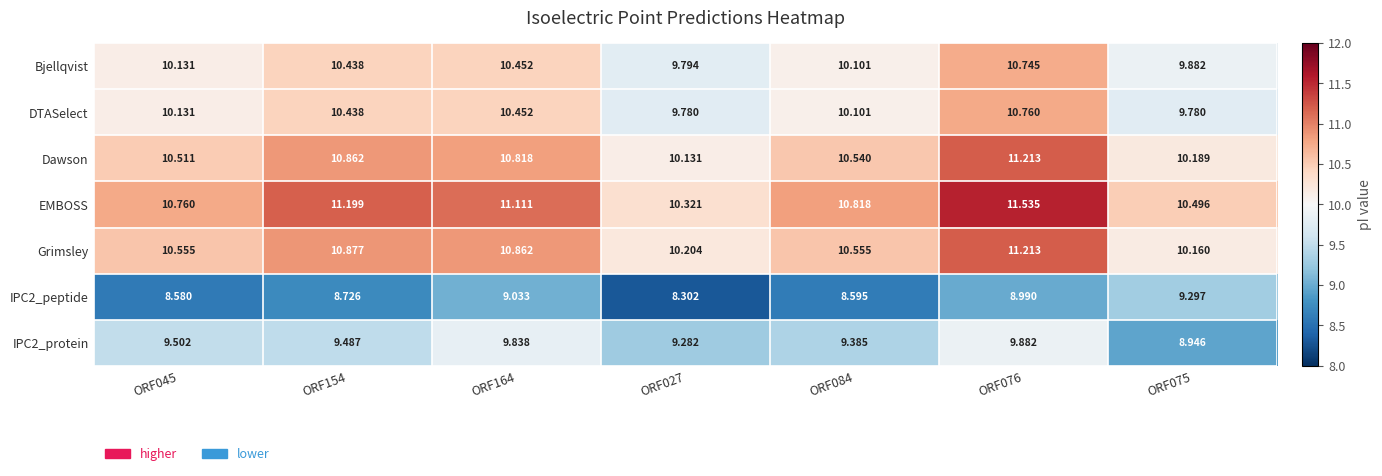

Which series has the largest total across all categories?

EMBOSS